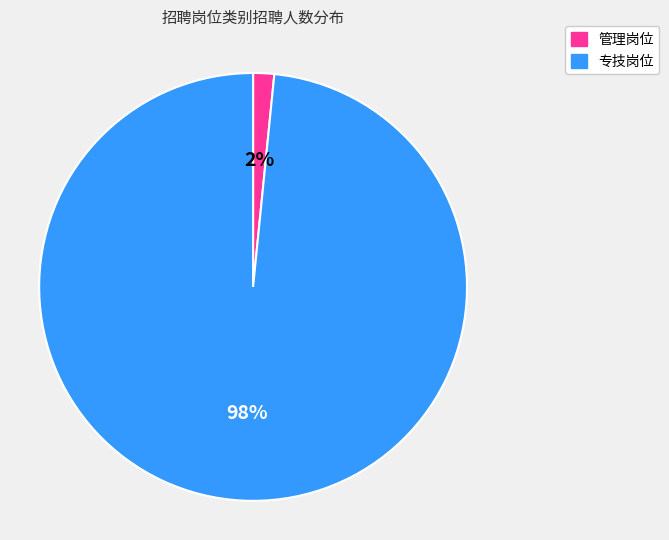

To the nearest percent, what portion does 专技岗位 represent?

98%